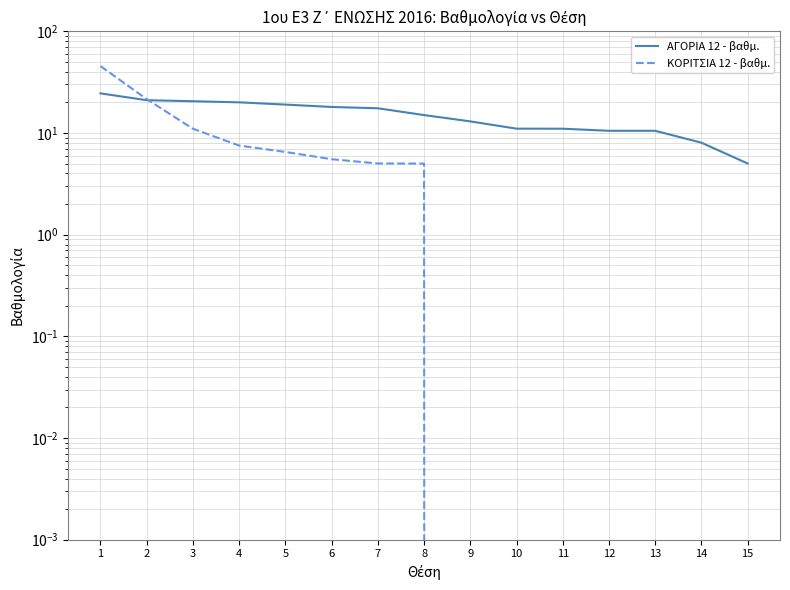

Which has a higher value, 13 or 2?

2